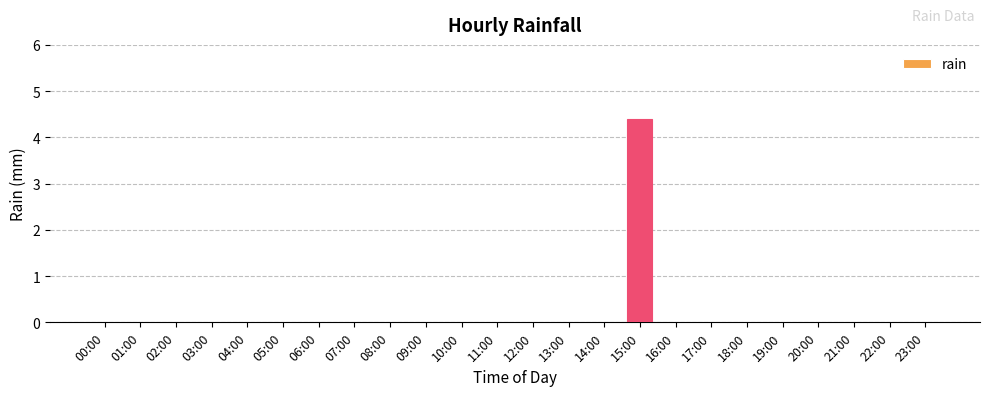

Reading left to right, list all the values displayed in this chart.

00:00=0.0	01:00=0.0	02:00=0.0	03:00=0.0	04:00=0.0	05:00=0.0	06:00=0.0	07:00=0.0	08:00=0.0	09:00=0.0	10:00=0.0	11:00=0.0	12:00=0.0	13:00=0.0	14:00=0.0	15:00=4.4	16:00=0.0	17:00=0.0	18:00=0.0	19:00=0.0	20:00=0.0	21:00=0.0	22:00=0.0	23:00=0.0